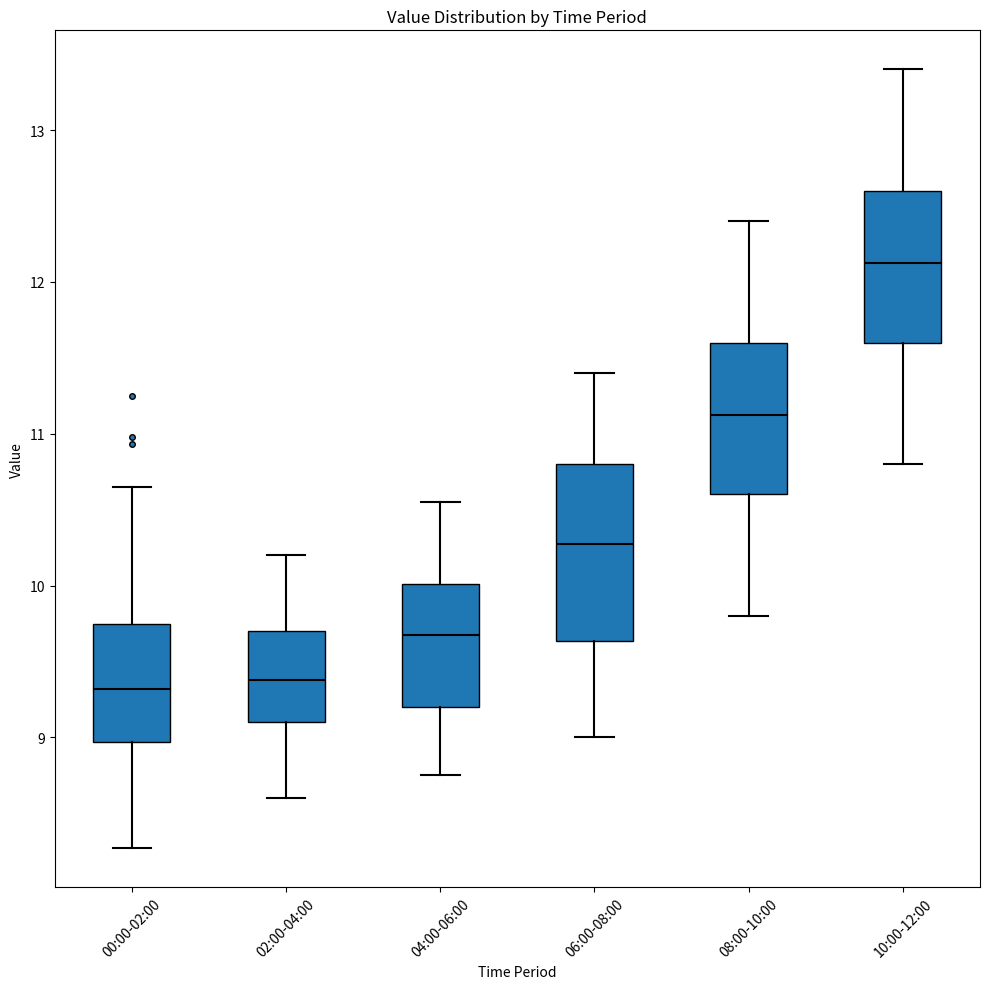

Reading left to right, read every box against the y-axis: the position of its median line, the range the box covers, and the ends of its whiskers. The values are not printed on the chart, so give them approximately, as read against the axis.

00:00-02:00: median 9.3, box 9.0 to 9.7, whiskers 8.3 to 10.7
02:00-04:00: median 9.4, box 9.1 to 9.7, whiskers 8.6 to 10.2
04:00-06:00: median 9.7, box 9.2 to 10.0, whiskers 8.8 to 10.6
06:00-08:00: median 10.3, box 9.6 to 10.8, whiskers 9.0 to 11.4
08:00-10:00: median 11.1, box 10.6 to 11.6, whiskers 9.8 to 12.4
10:00-12:00: median 12.1, box 11.6 to 12.6, whiskers 10.8 to 13.4